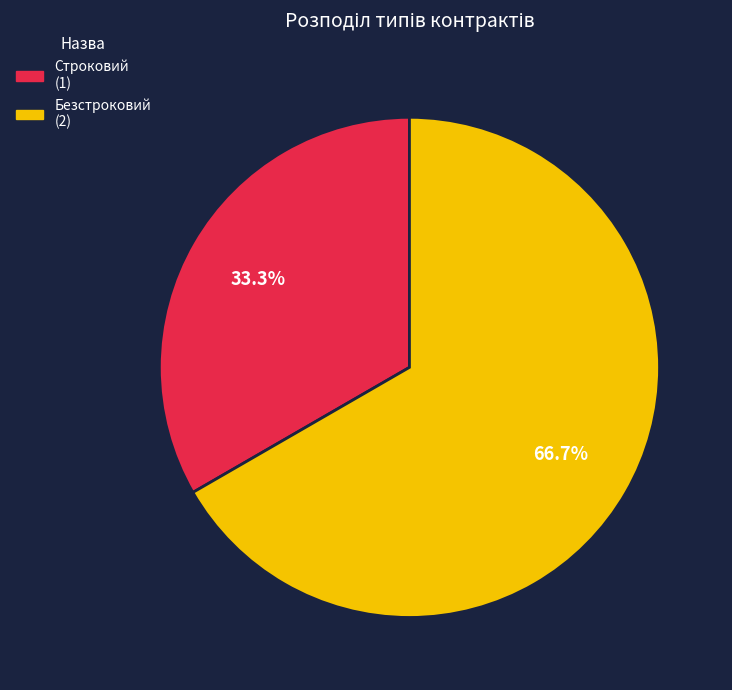

Combined, do Строковий and Безстроковий account for over 50%?

Yes